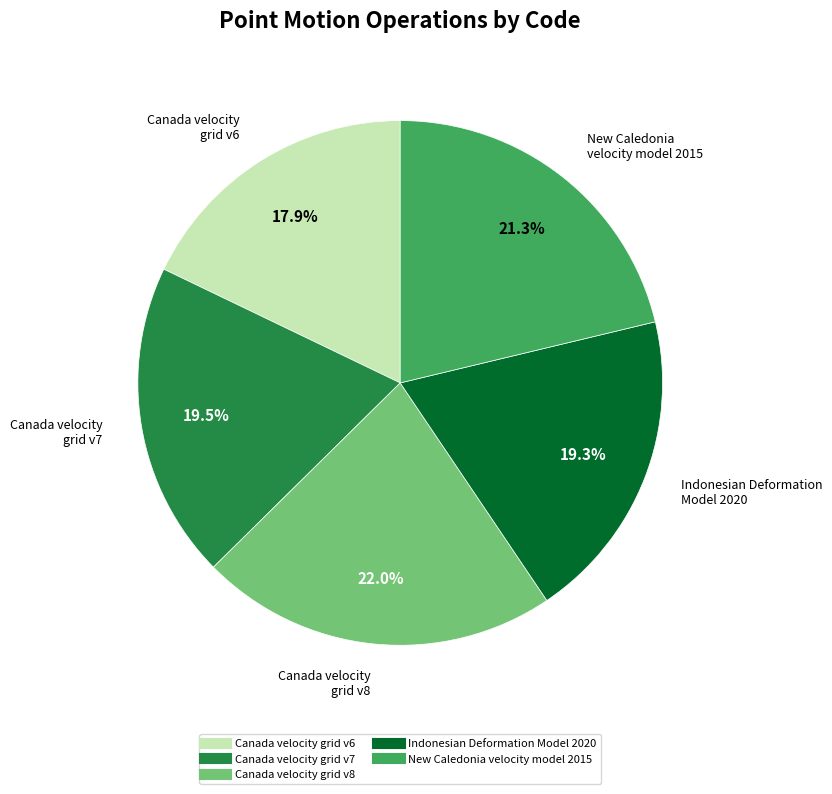

Which slice is the smallest?

Canada velocity grid v6